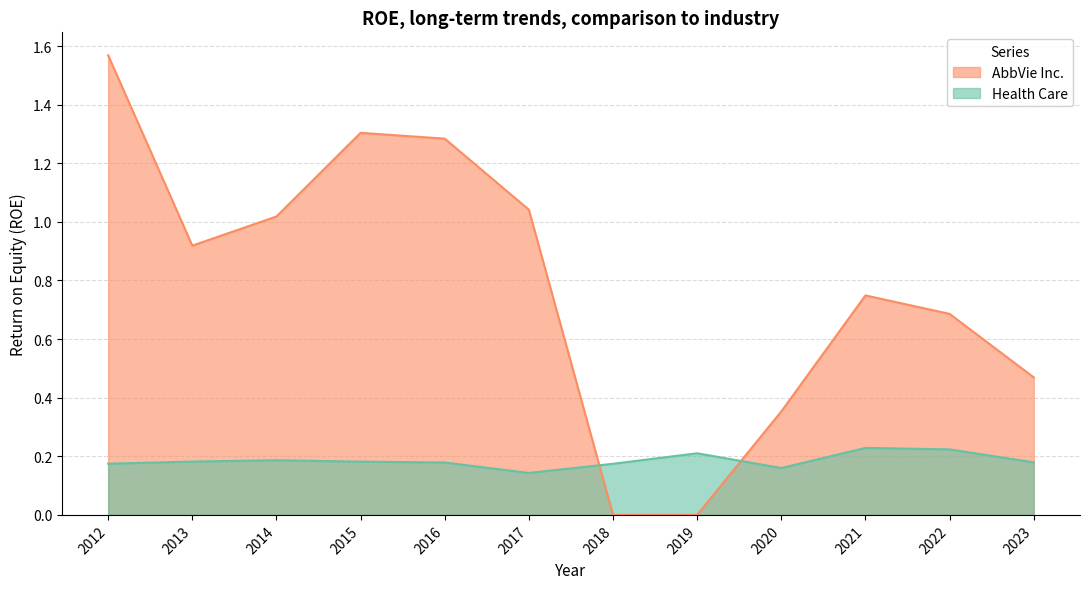

The AbbVie Inc. series shows 0.2 at 2020. True or false?

False